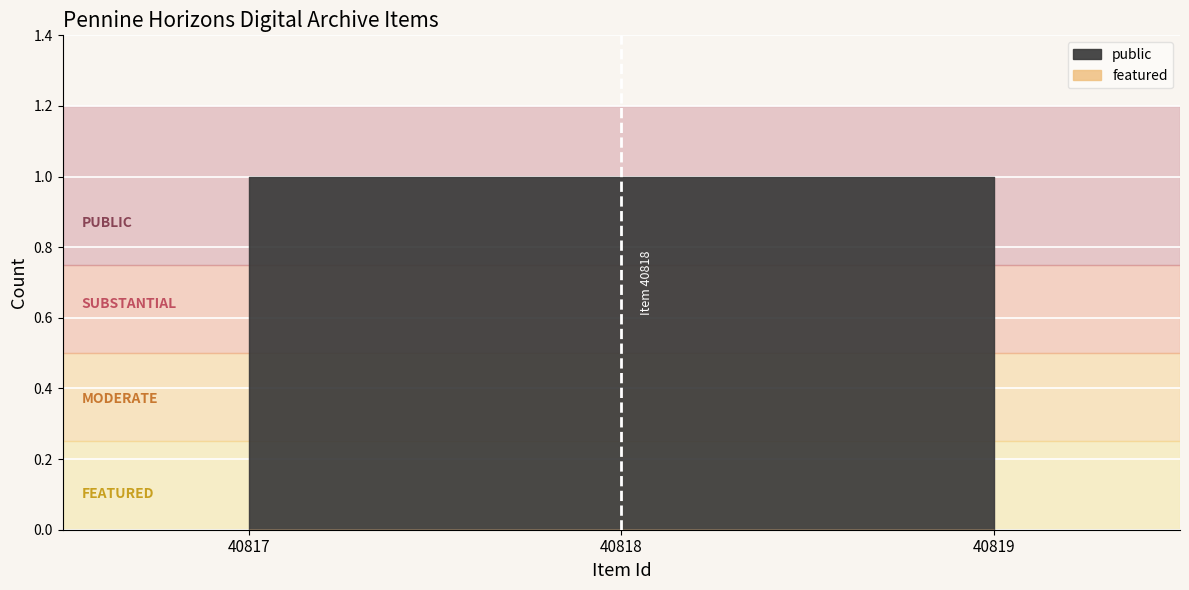

At which label does featured reach its peak?

40817